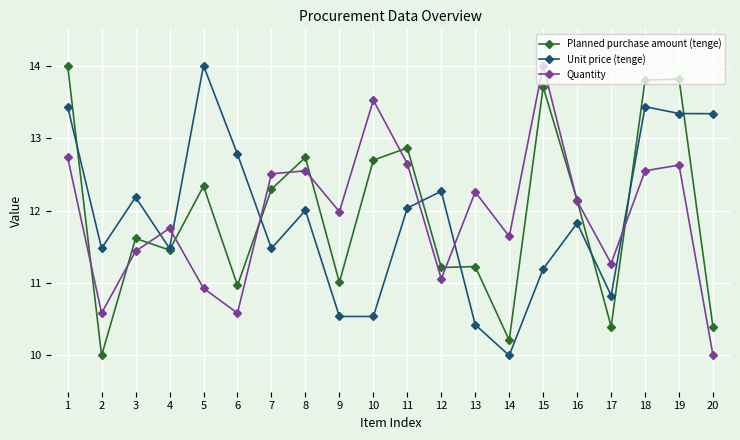

What are all the series names shown in the legend?

Planned purchase amount (tenge), Unit price (tenge), Quantity